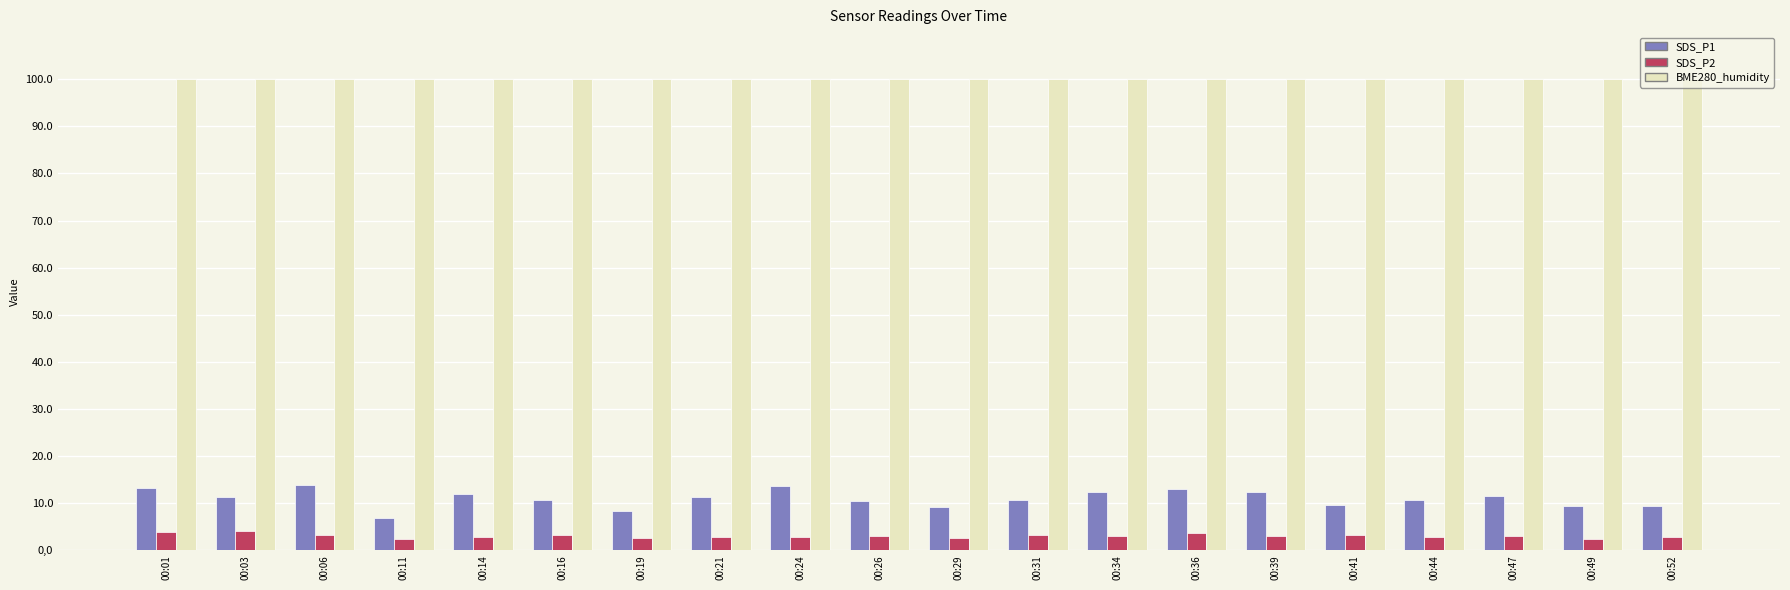

Count the number of data series in this chart.

3